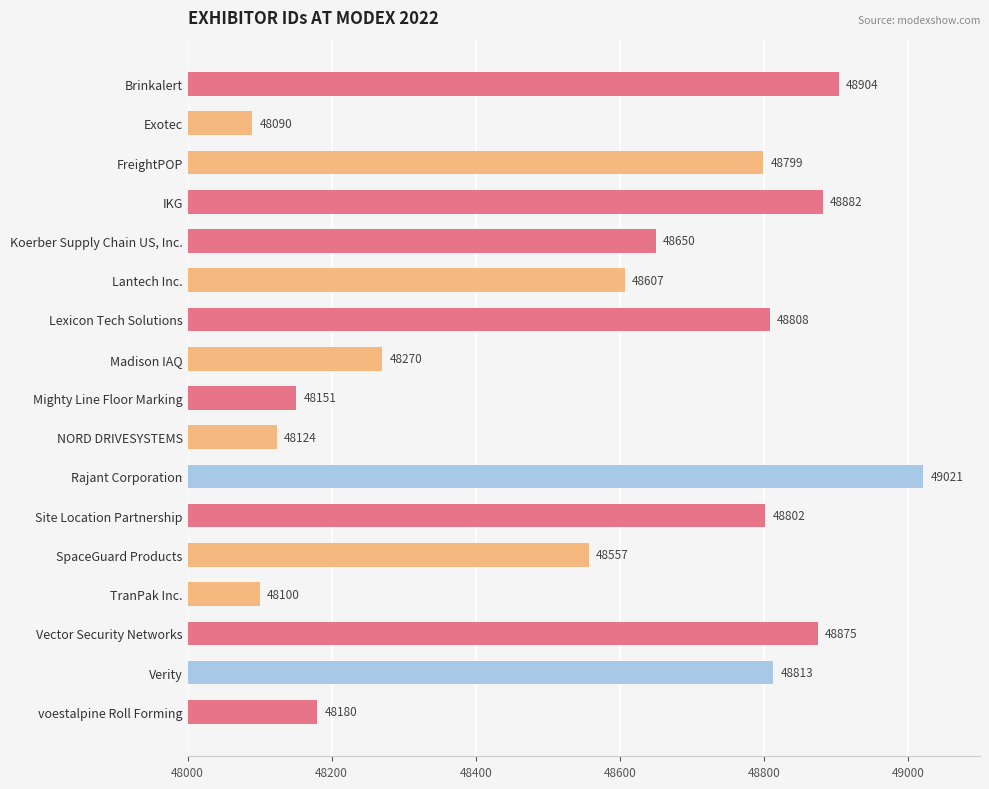

Count the number of categories in the chart.

17